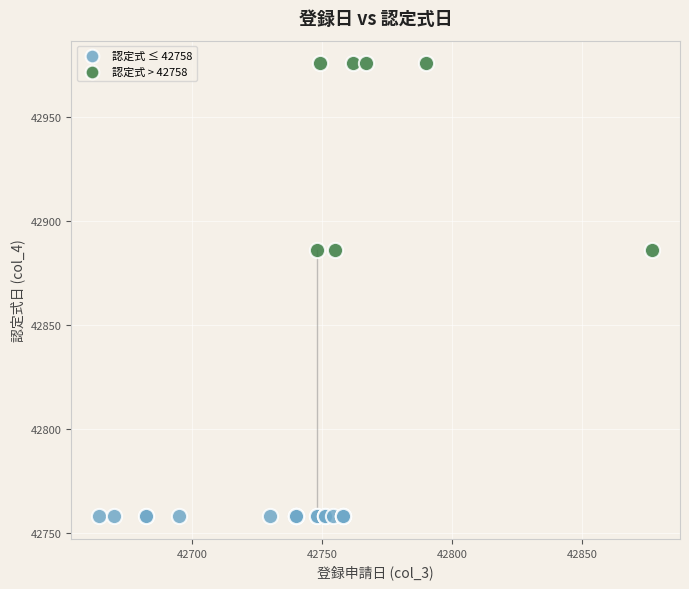

Which series contains the lowest Y value?

認定式 ≤ 42758